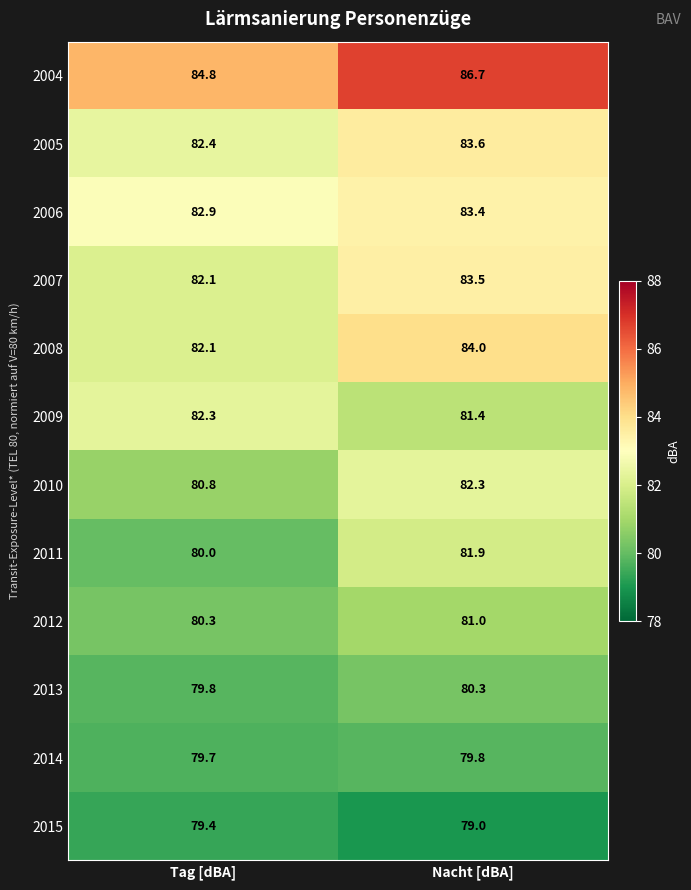

Which label corresponds to the smallest value in the chart?

Nacht [dBA]